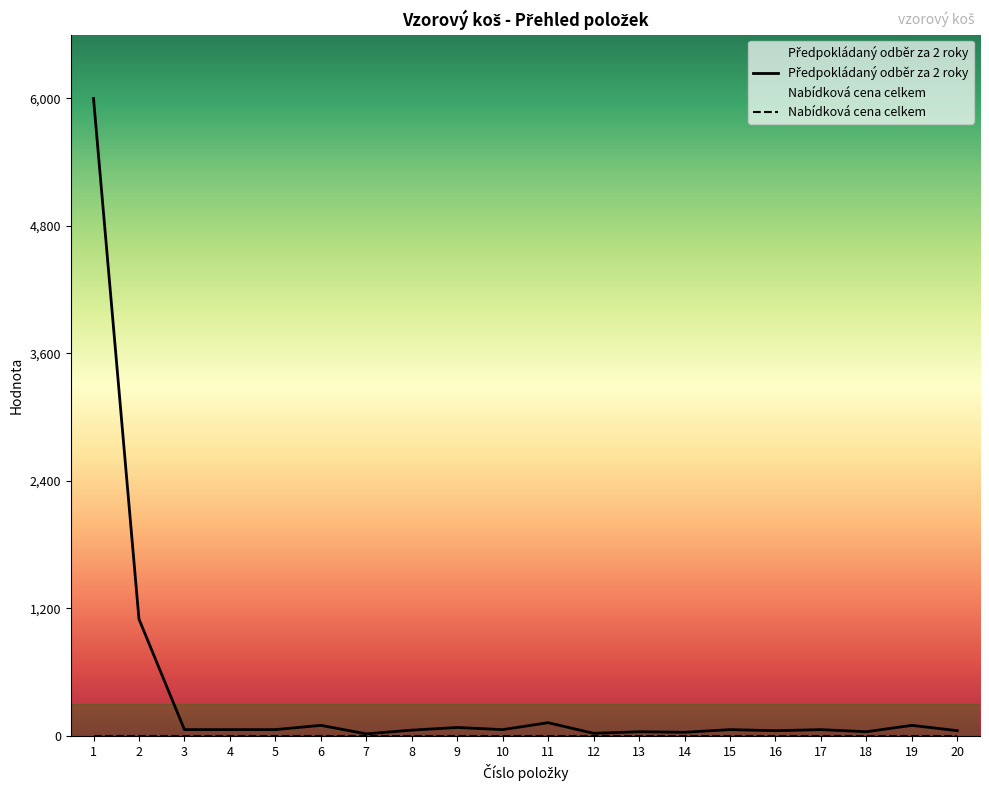

Reading left to right, list all the values displayed in this chart.

6000	1100	60	60	60	100	20	55	80	60	125	25	40	35	60	50	60	40	100	50